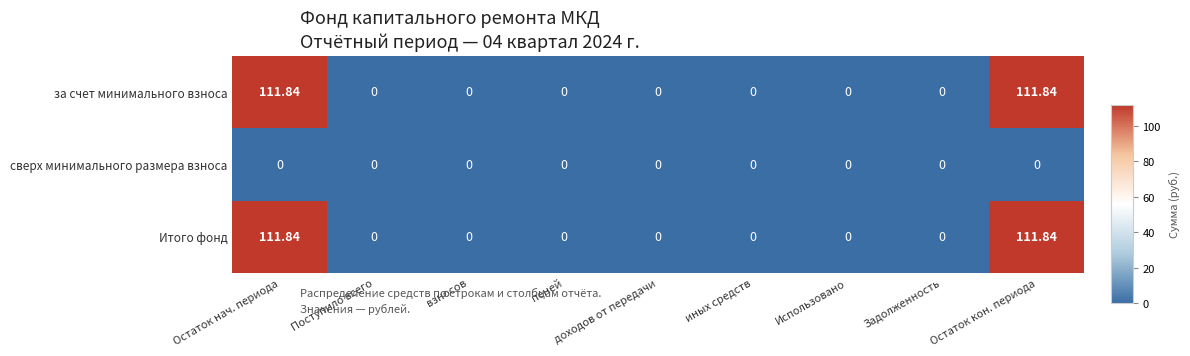

Count the number of categories in the chart.

9